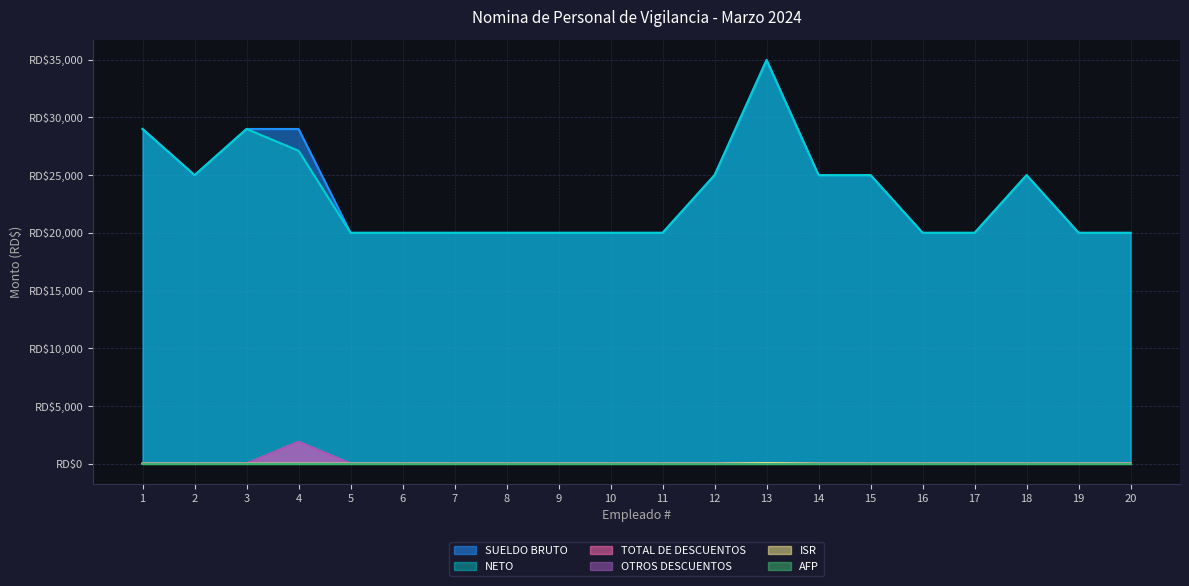

Does the chart display data point markers on the line(s)?

No